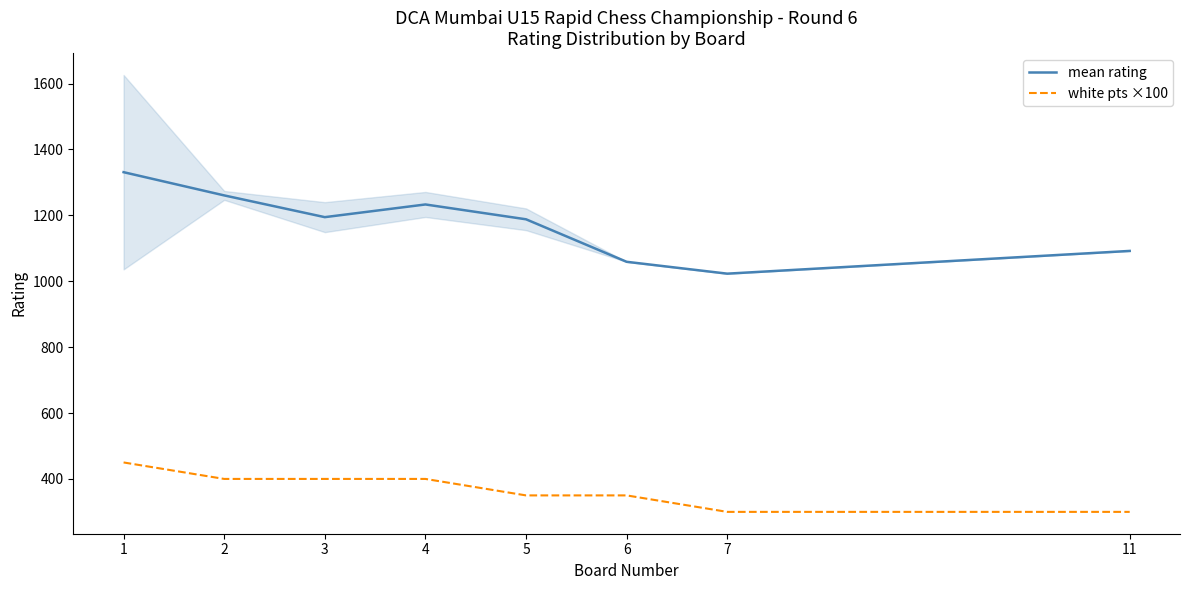

What is the value of the mean rating point at the 7th from the left?

1023.0